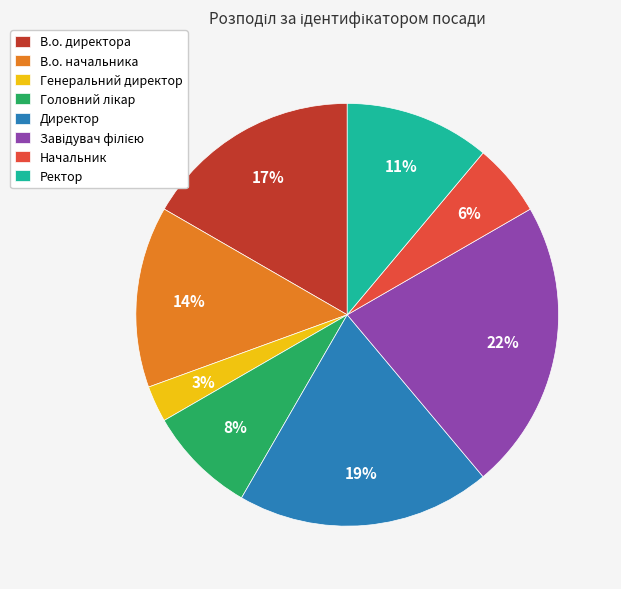

Is there a majority slice in this chart?

No